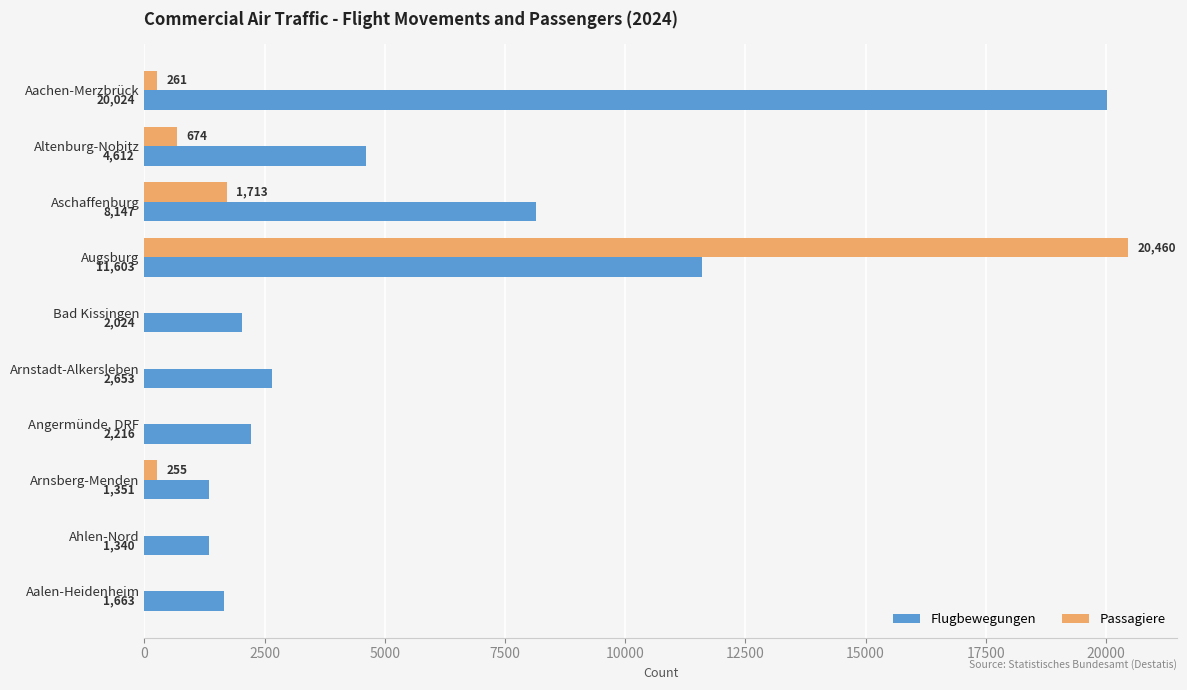

Read the Flugbewegungen value at Arnstadt-Alkersleben, to the nearest 50.

2650